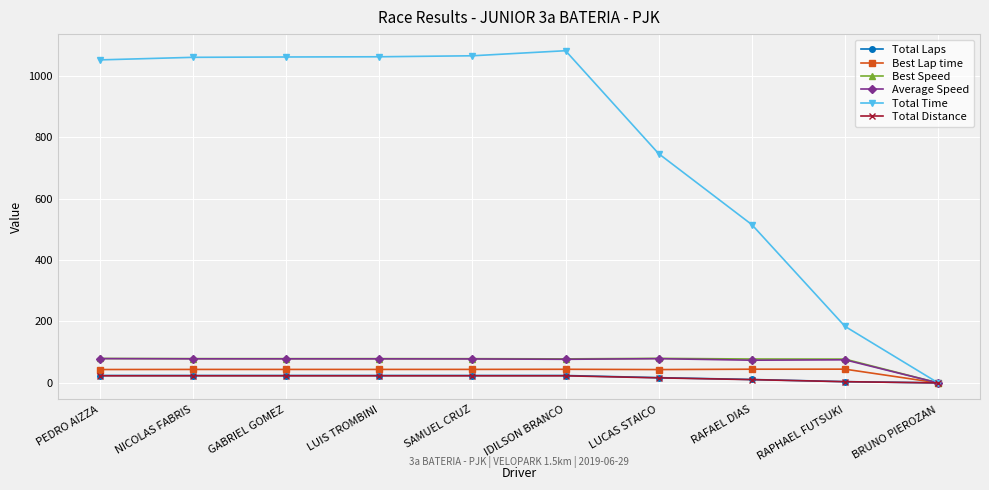

What is the label of the 4th point from the left?

LUIS TROMBINI